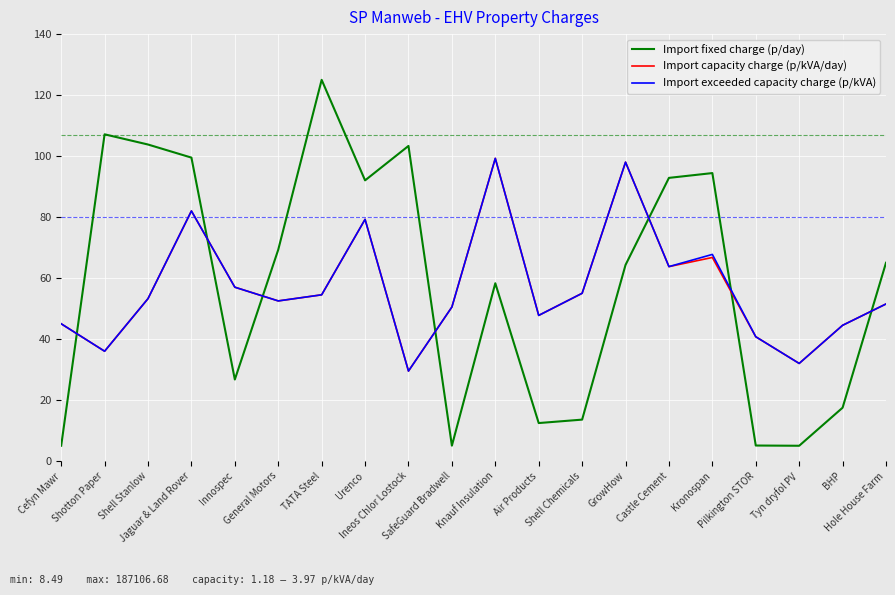

Which series has the widest spread of values?

Import fixed charge (p/day)